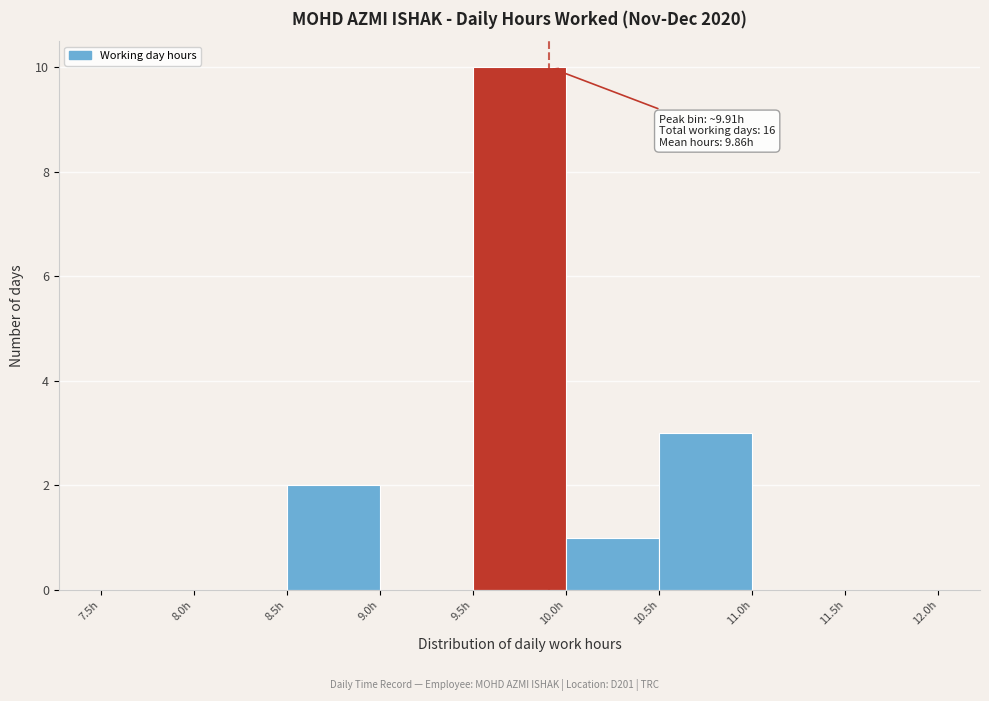

Which range on the x-axis has the tallest bar?

9.5 to 10.0